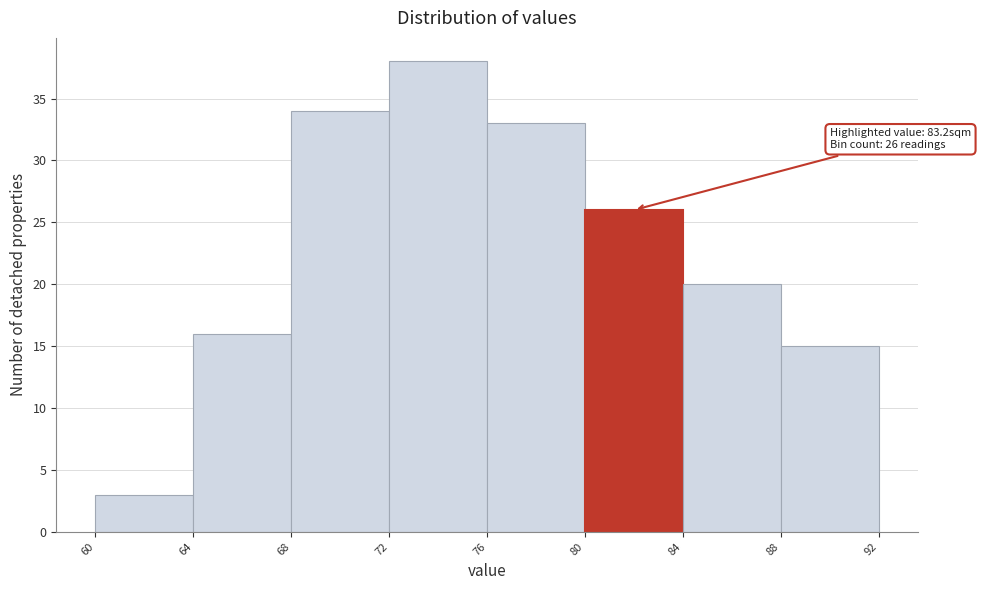

Over which range of the x-axis is the bar tallest?

72 to 76